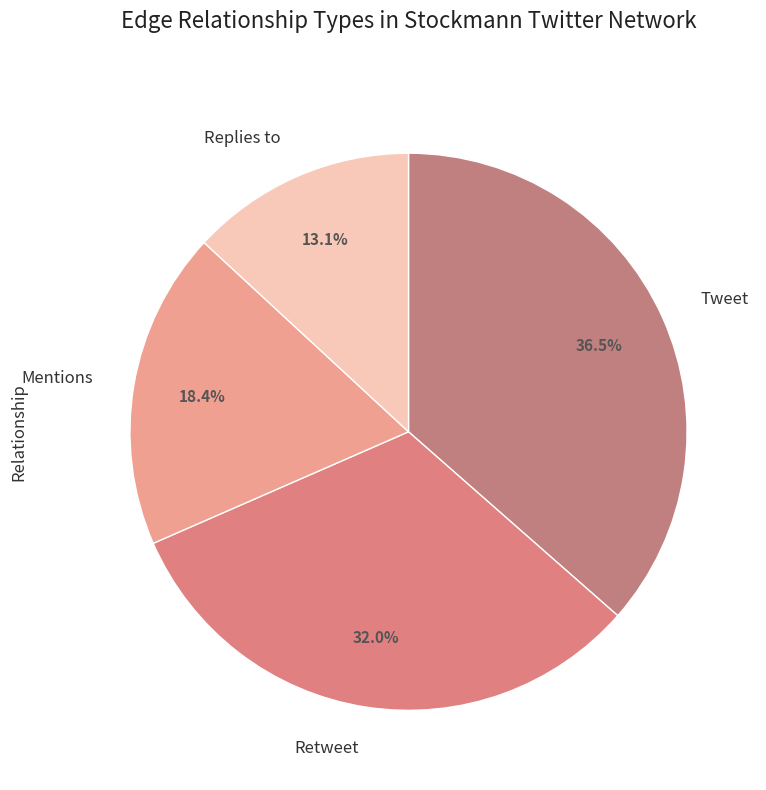

Combined, do Replies to and Retweet account for over 50%?

No